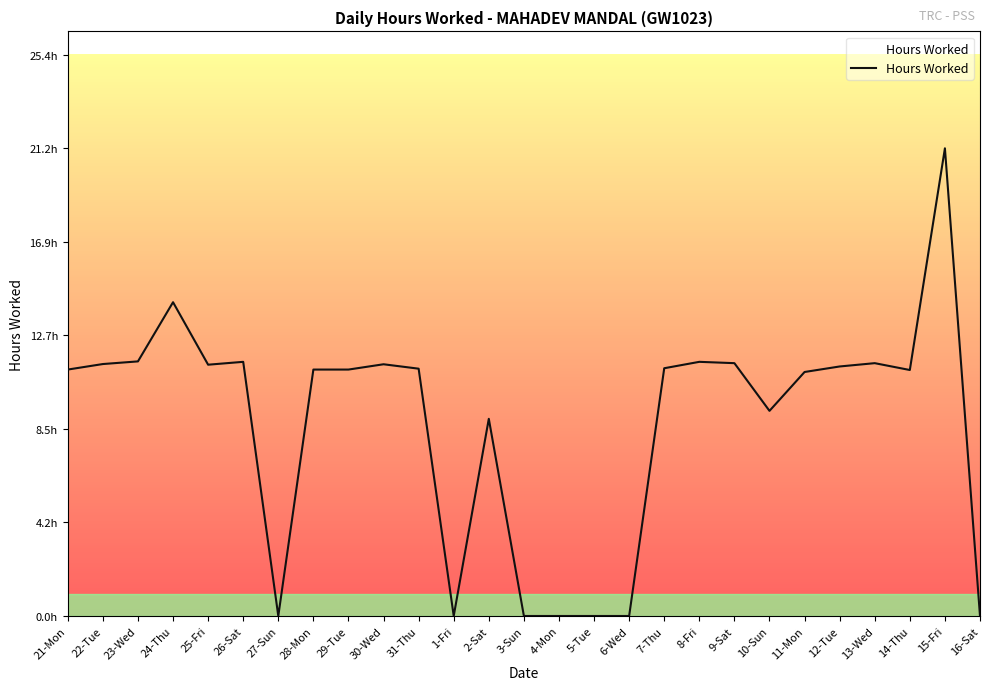

What is the value of the 18th point from the left?

11.2